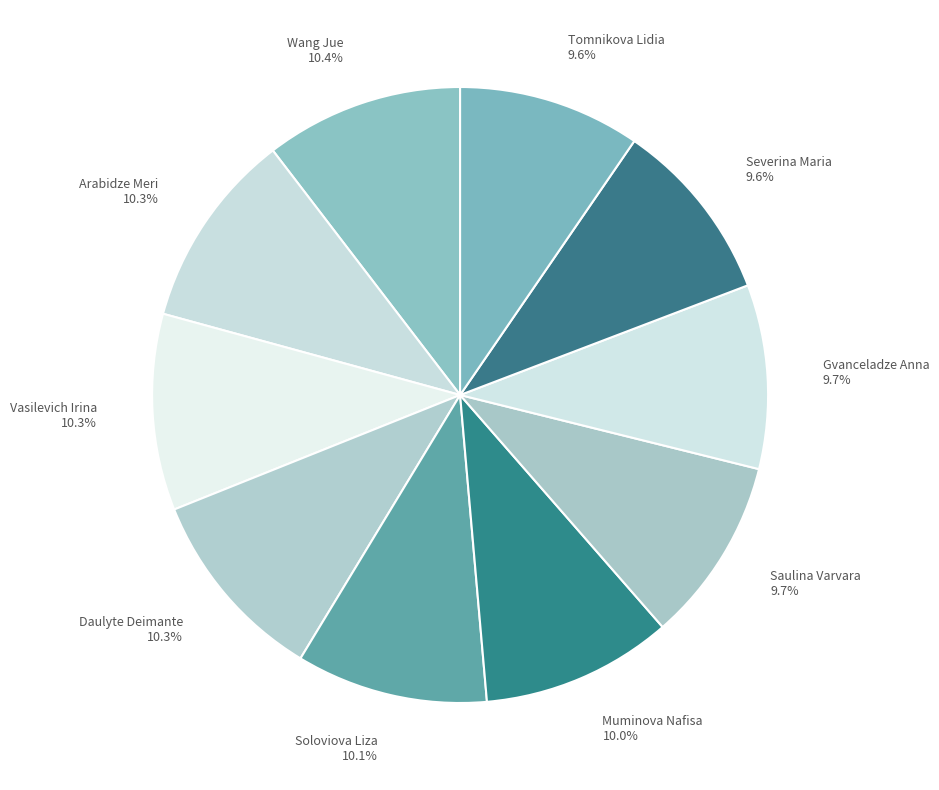

Is it true that Vasilevich Irina is 21% of the pie?

False